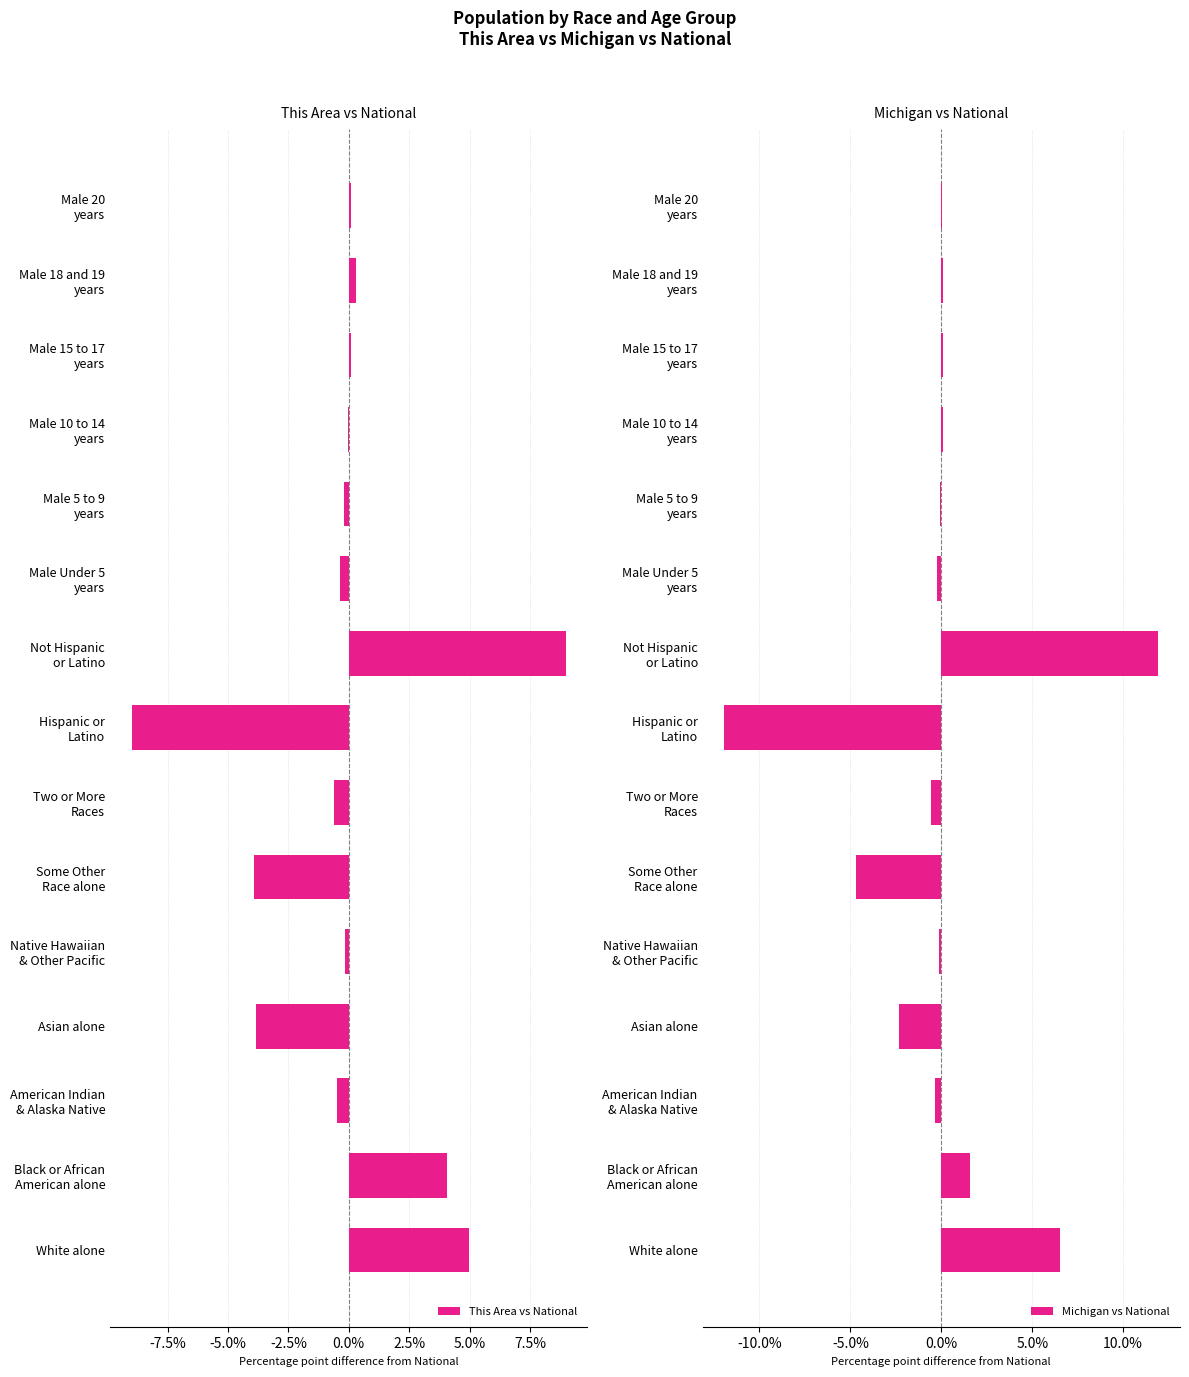

What is the difference between the maximum and minimum values in the Michigan vs National series?

23.9